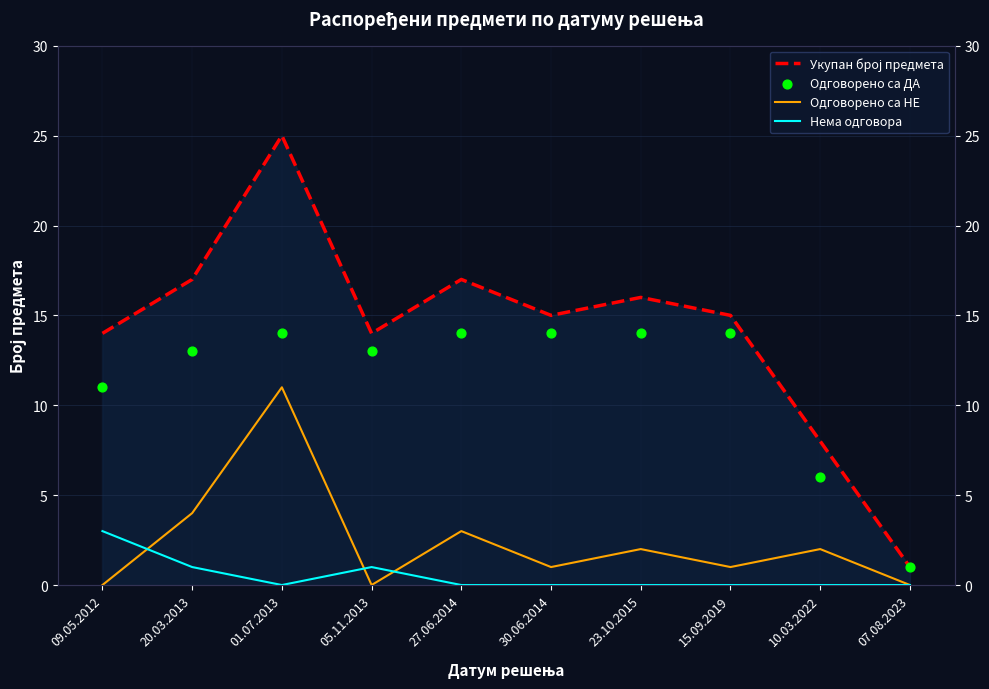

Which series has the widest spread of Y values?

Укупан број предмета